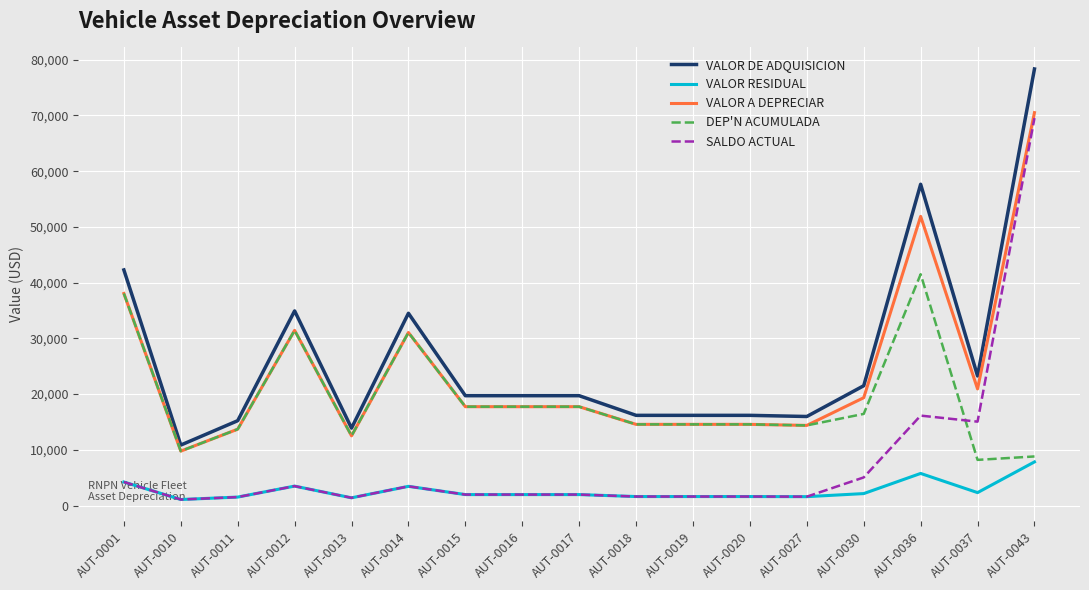

The value of VALOR A DEPRECIAR at AUT-0014 is 9836.3. True or false?

False